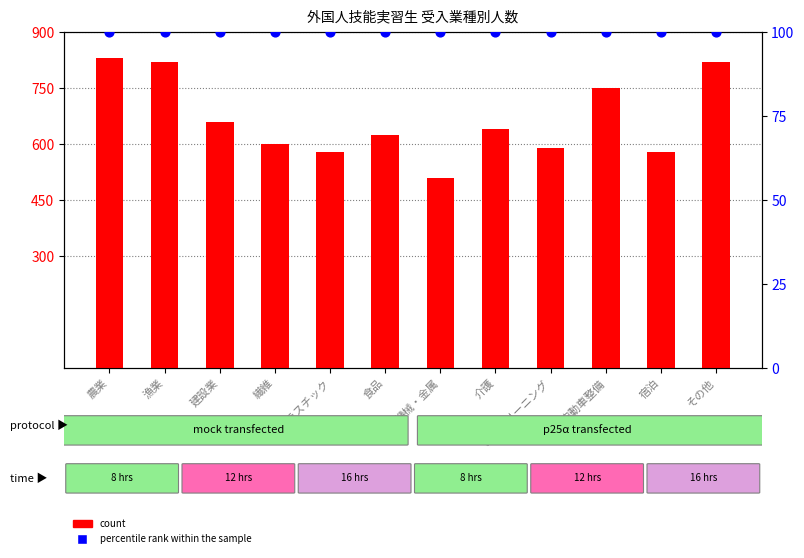

Which series reaches the maximum Y coordinate?

count